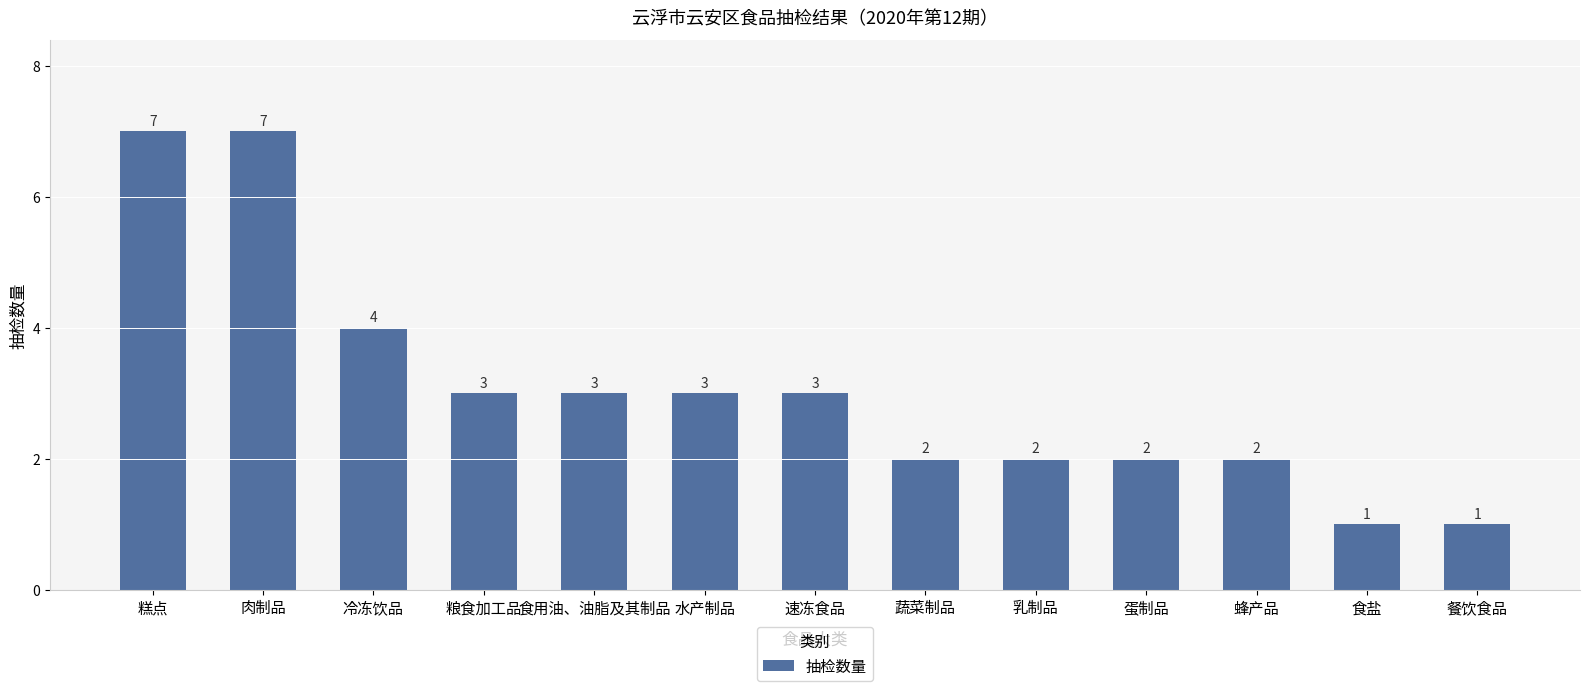

What is the label of the 12th bar from the left?

食盐